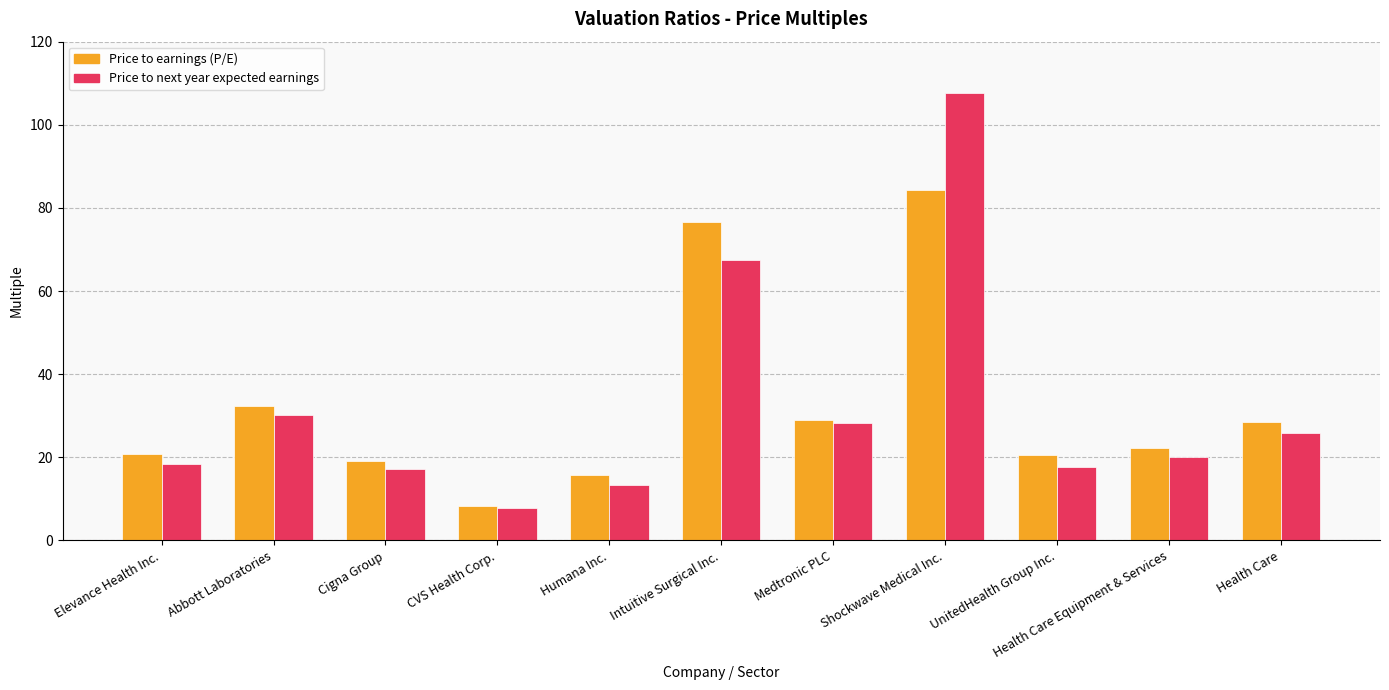

What is the sum of all Price to earnings (P/E) values?

357.5